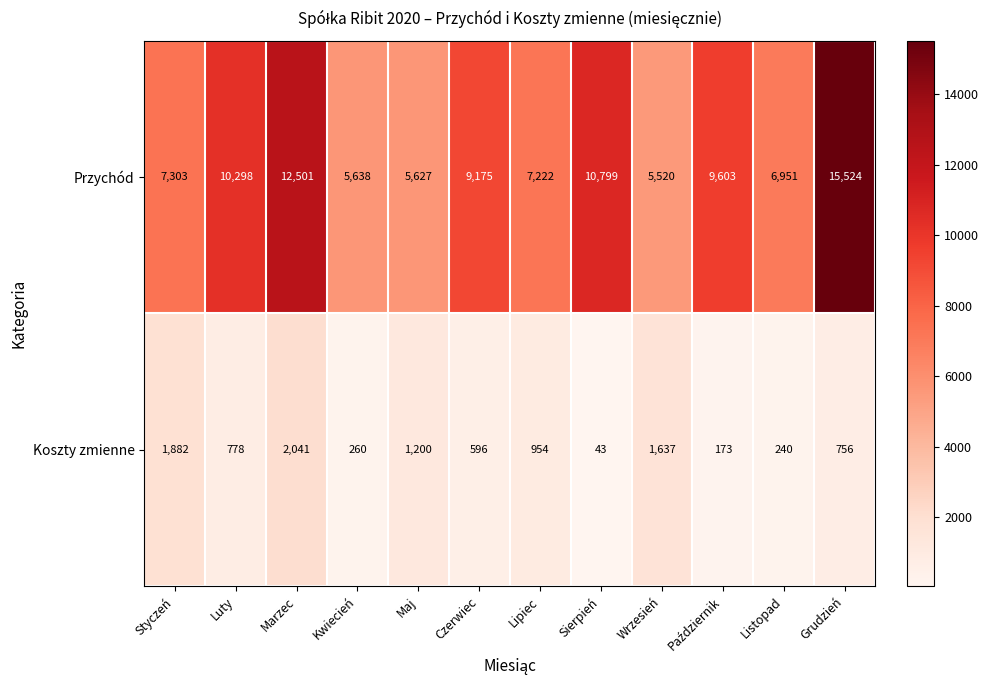

Reading left to right, transcribe all the data shown in this chart.

Przychód: 7303	10298	12501	5638	5627	9175	7222	10799	5520	9603	6951	15524
Koszty zmienne: 1882	778	2041	260	1200	596	954	43	1637	173	240	756